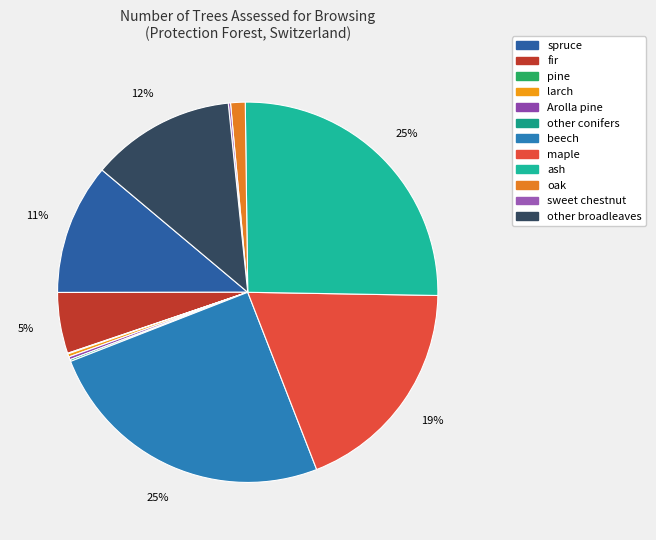

Combined, do sweet chestnut and larch account for over 50%?

No